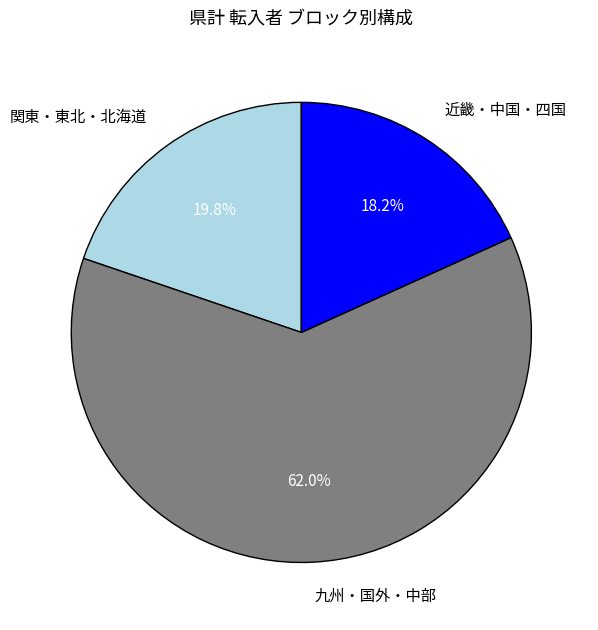

Combined, what portion of the pie is 九州・国外・中部 and 関東・東北・北海道?

81.8%